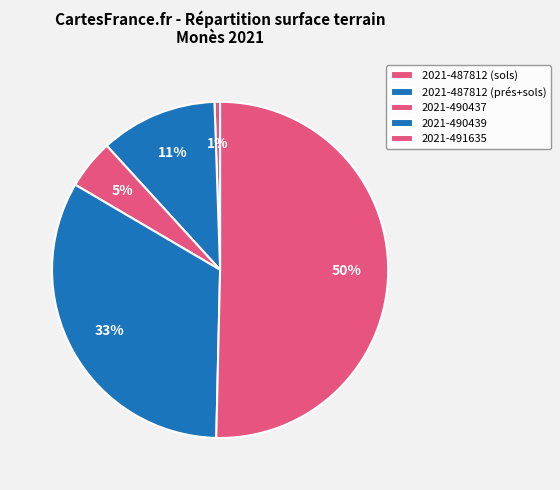

How many slices are in this pie chart?

5